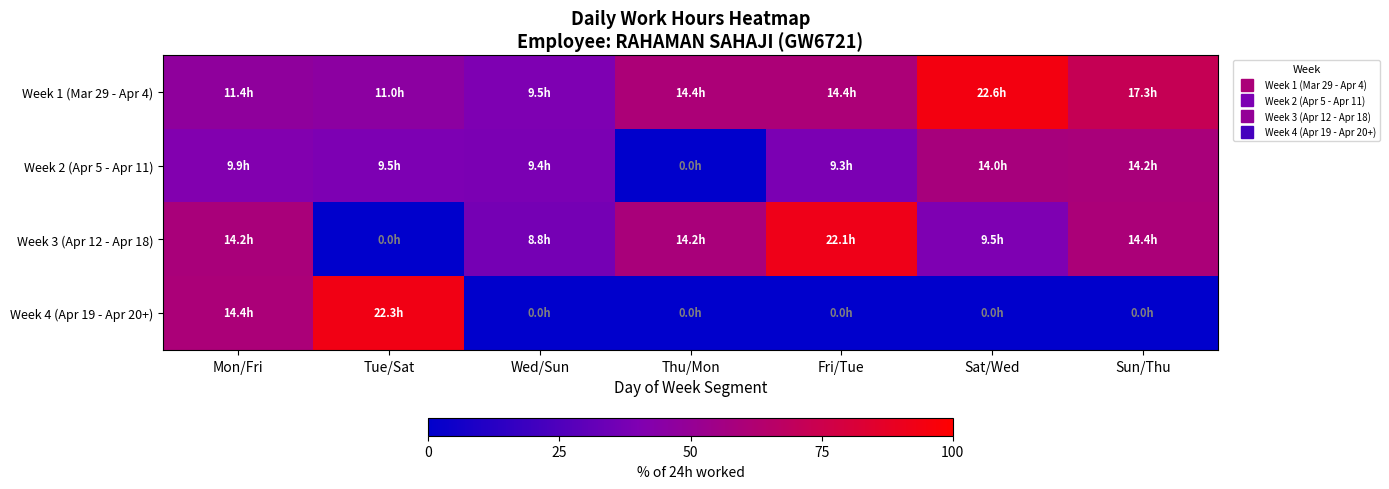

Between Tue/Sat and Fri/Tue, which series saw the biggest shift?

Week 4 (Apr 19 - Apr 20+)